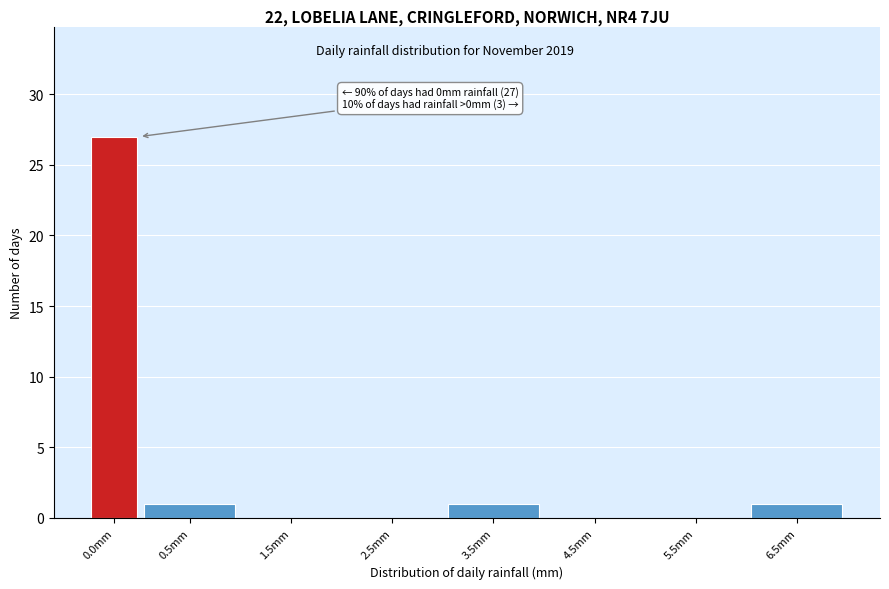

Reading right to left, transcribe all the data shown in this chart.

6.5mm=1	5.5mm=0	4.5mm=0	3.5mm=1	2.5mm=0	1.5mm=0	0.5mm=1	0.0mm=27